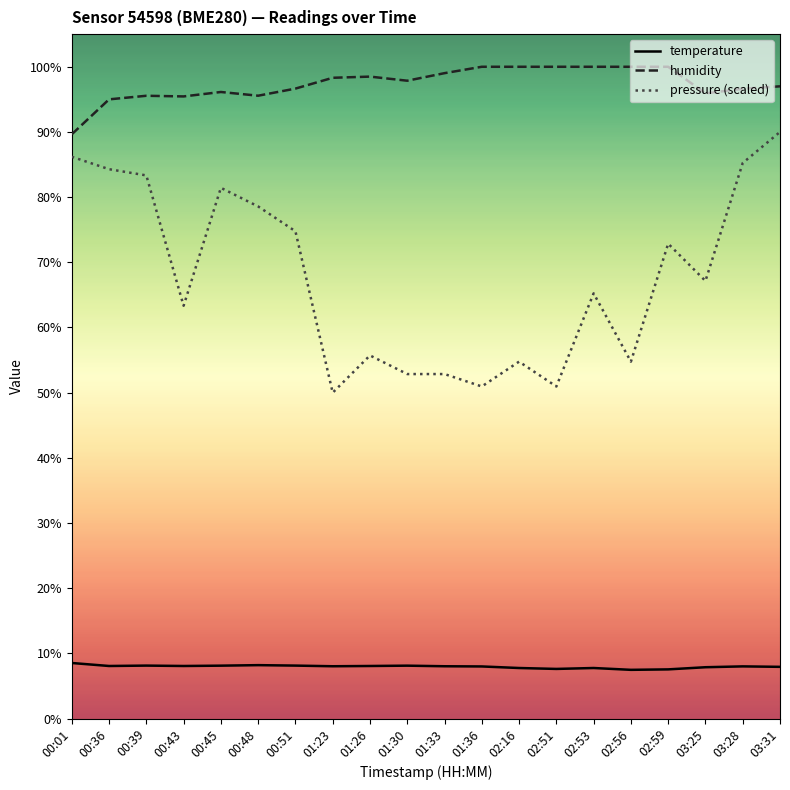

True or false: humidity has a value of 100.0 at 02:59.

True